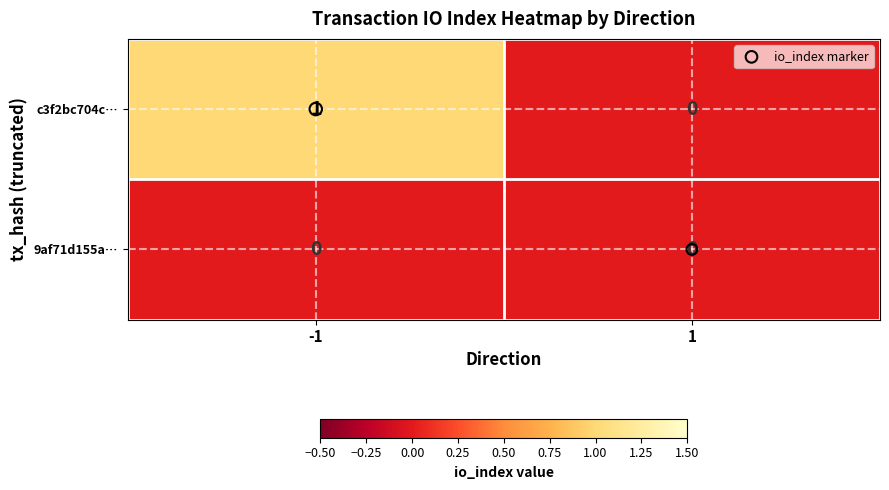

Is it true that c3f2bc704c… equals 0 at -1?

False